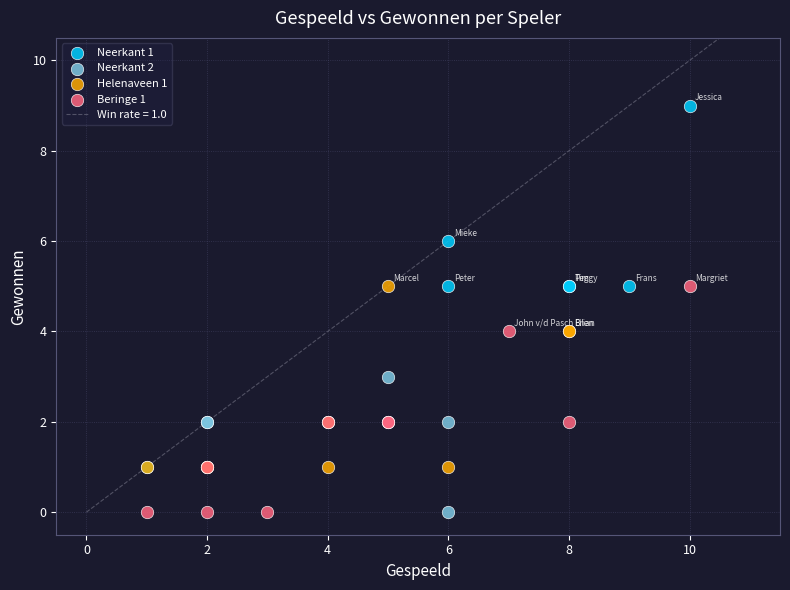

Which series has the largest Y range (max minus min)?

Neerkant 1